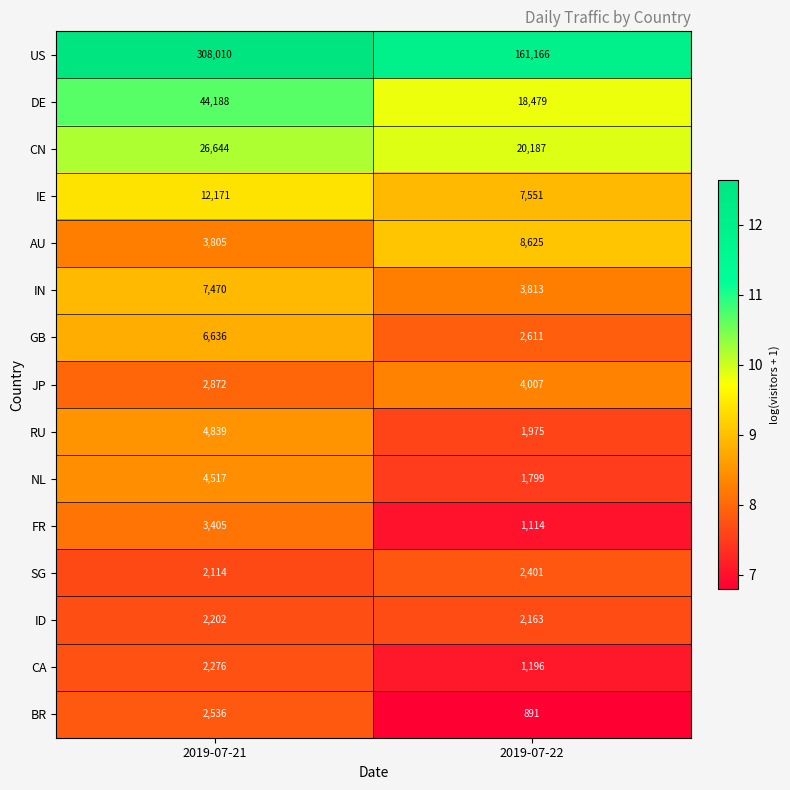

What is the total value across all series at 2019-07-22?

237978